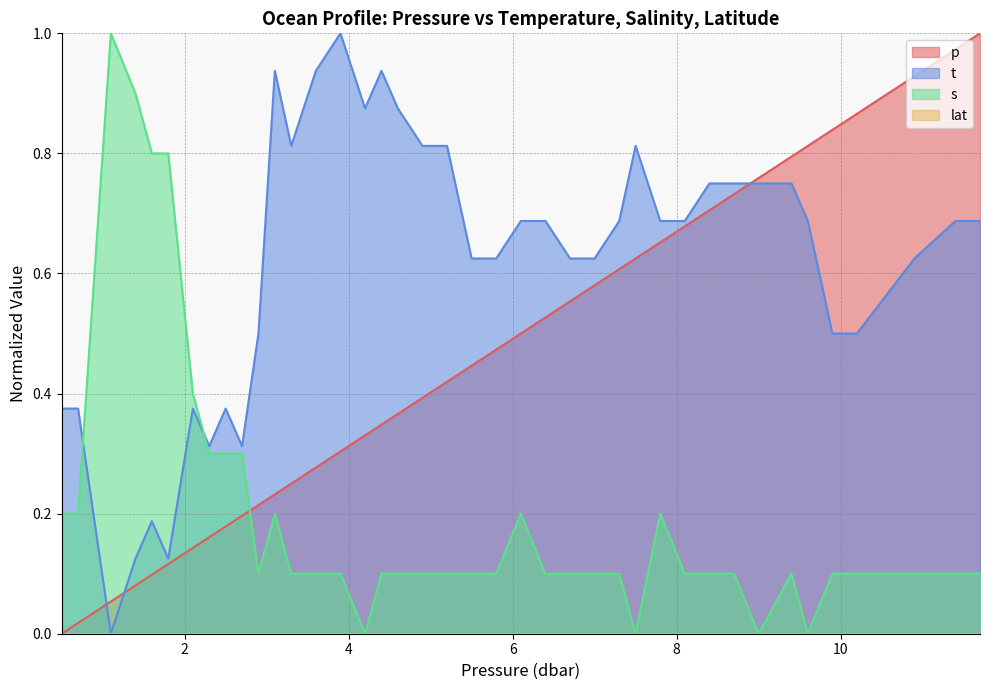

What is the spread (max minus min) of values at 11.4?

0.9